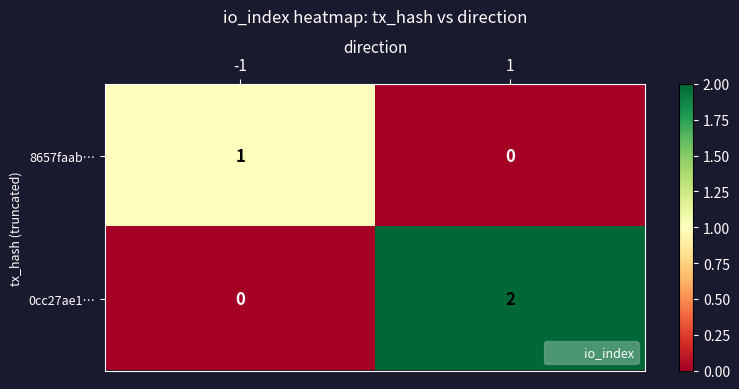

Reading left to right, transcribe all the data shown in this chart.

8657faab…: -1=1	1=0
0cc27ae1…: -1=0	1=2